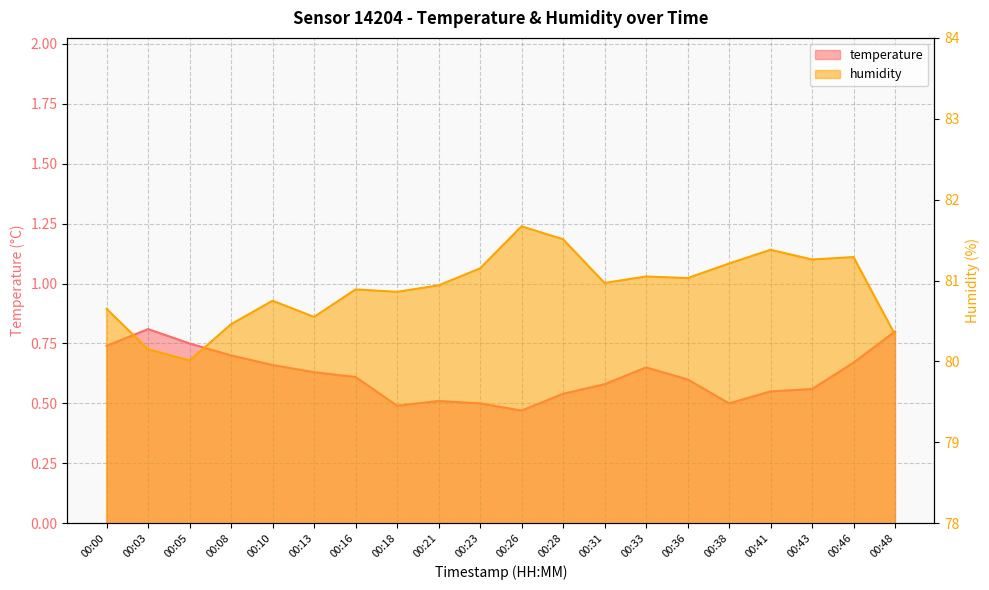

Rank the categories by temperature value from lowest to highest.

00:26, 00:18, 00:23, 00:38, 00:21, 00:28, 00:41, 00:43, 00:31, 00:36, 00:16, 00:13, 00:33, 00:10, 00:46, 00:08, 00:00, 00:05, 00:48, 00:03